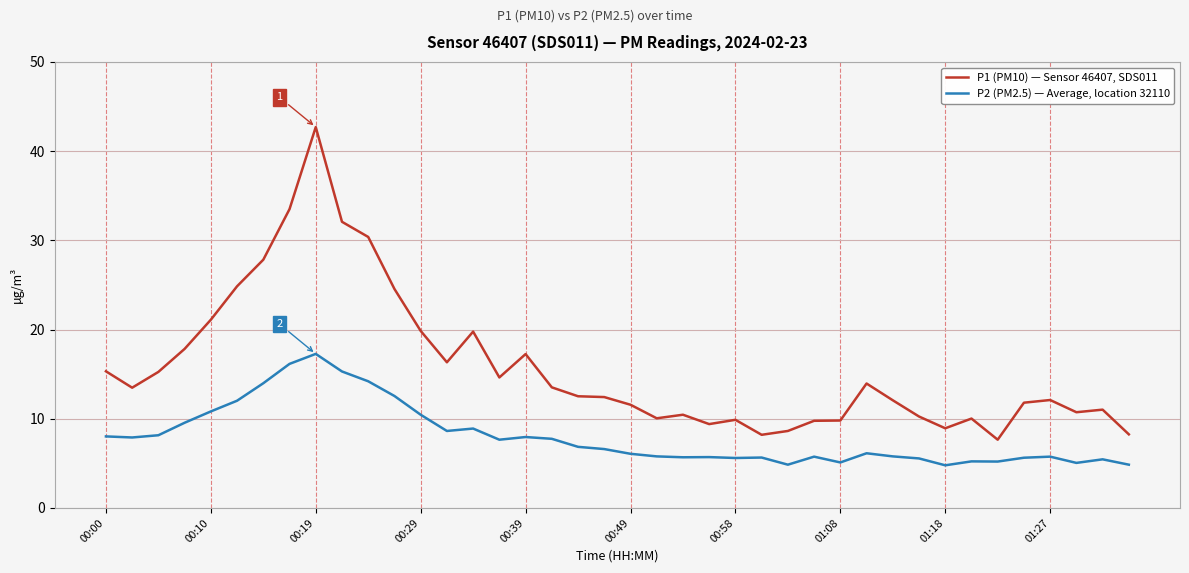

What is the highest value of the P2 (PM2.5) — Average, location 32110 series?

17.3